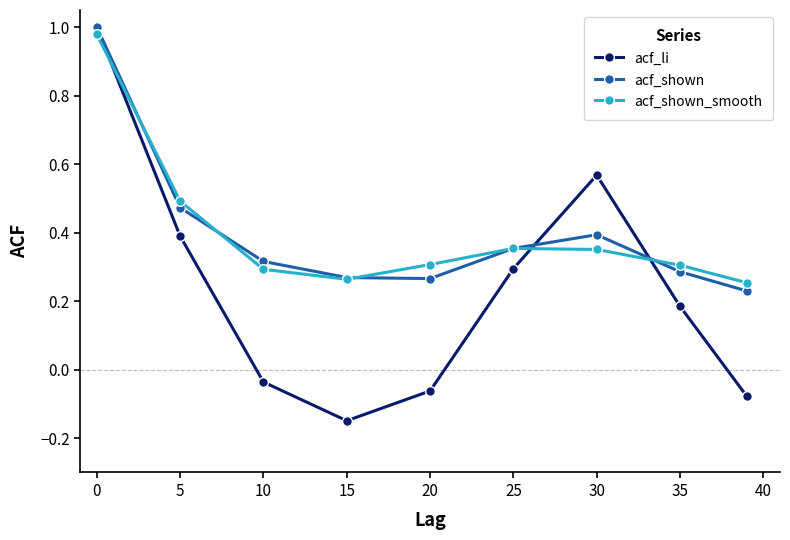

Is this an area chart (filled region under the line)?

No